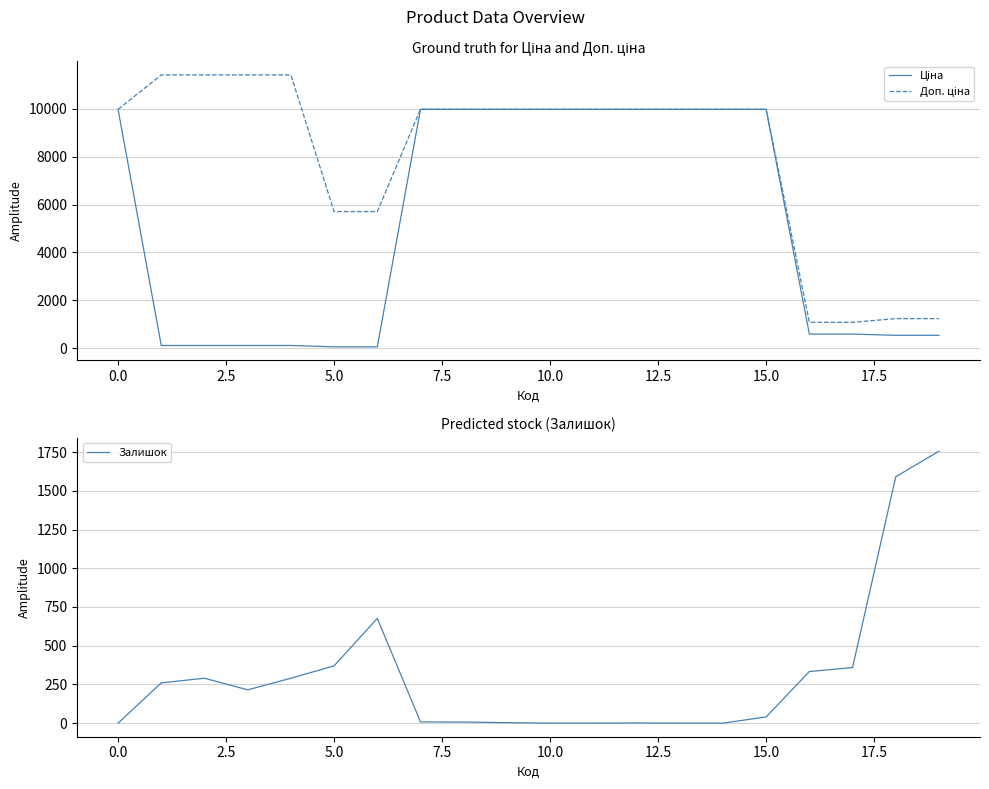

Between 7.5 and 2.5, which is larger?

7.5